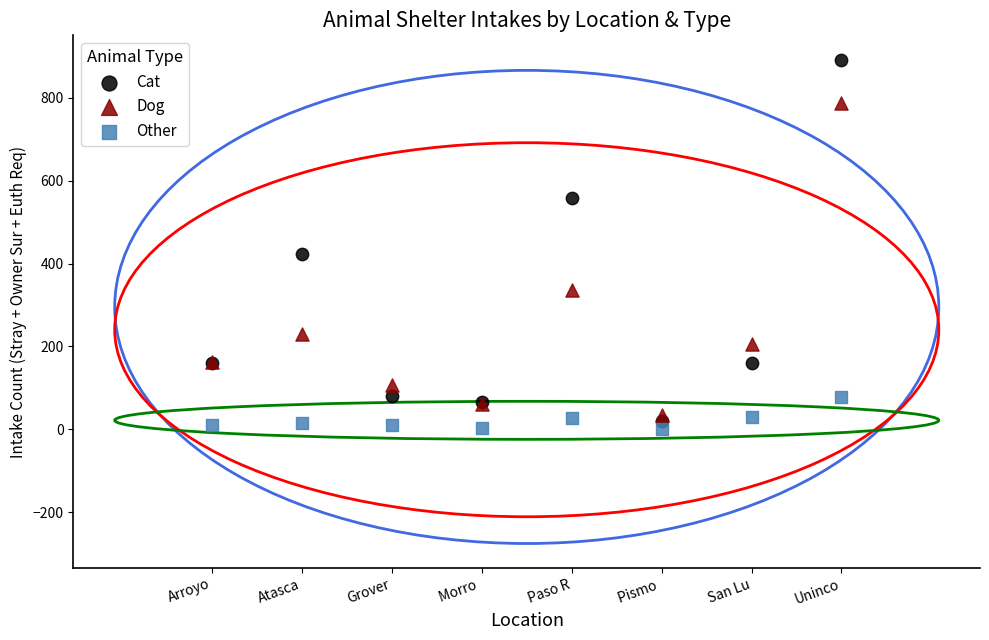

Which series has the widest spread of Y values?

Cat